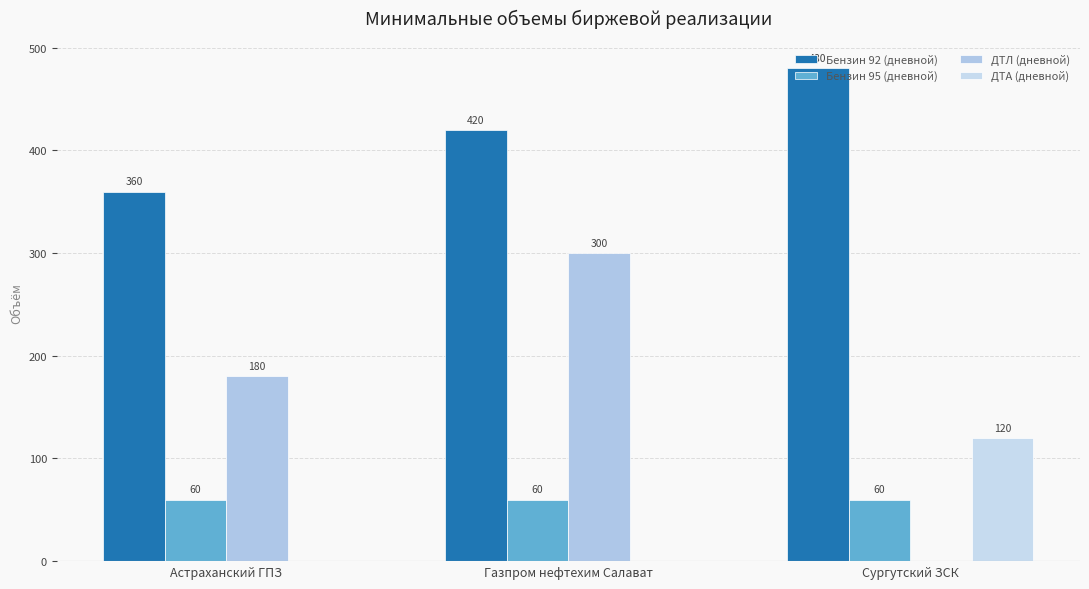

What is the maximum value for Бензин 95 (дневной)?

60